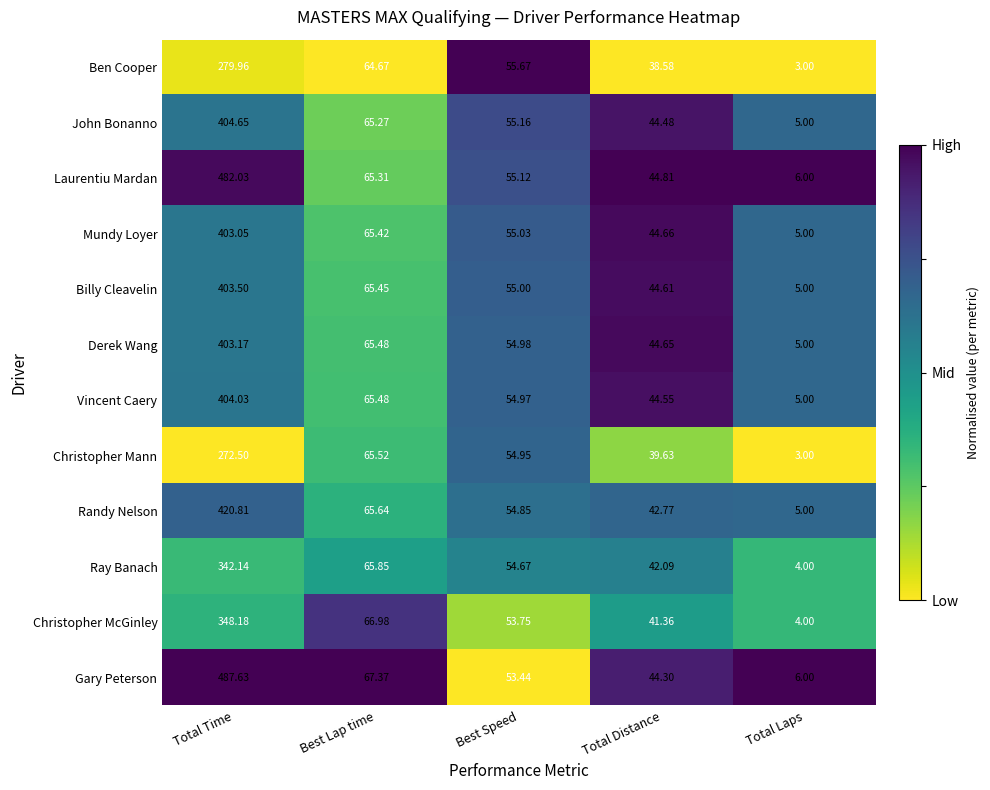

At which category does the chart reach its minimum across all series?

Total Laps